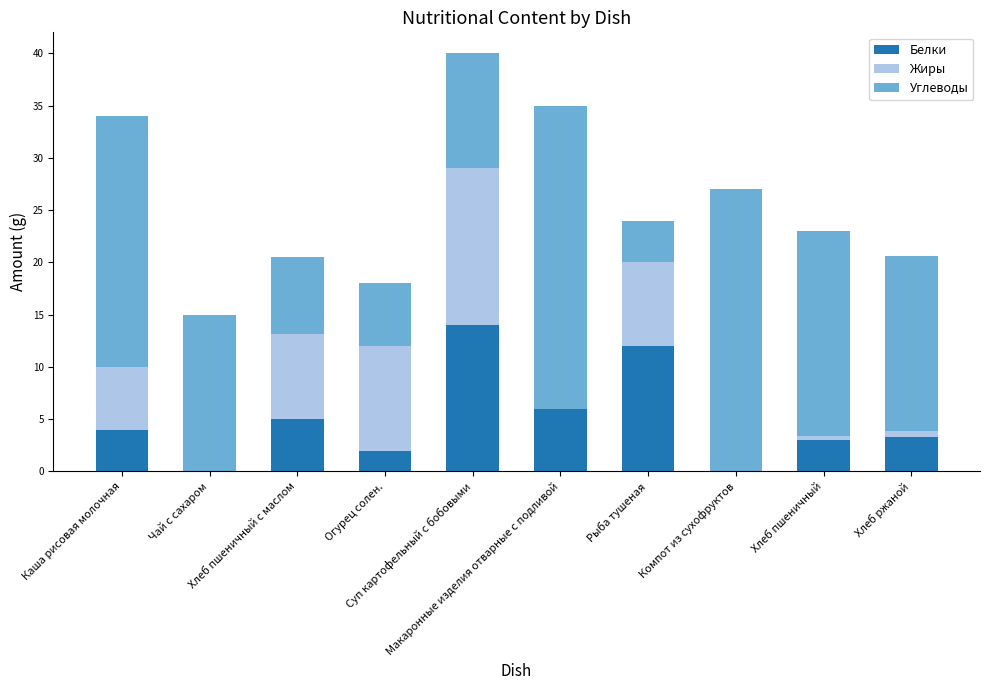

Does the chart contain stacked bars?

Yes